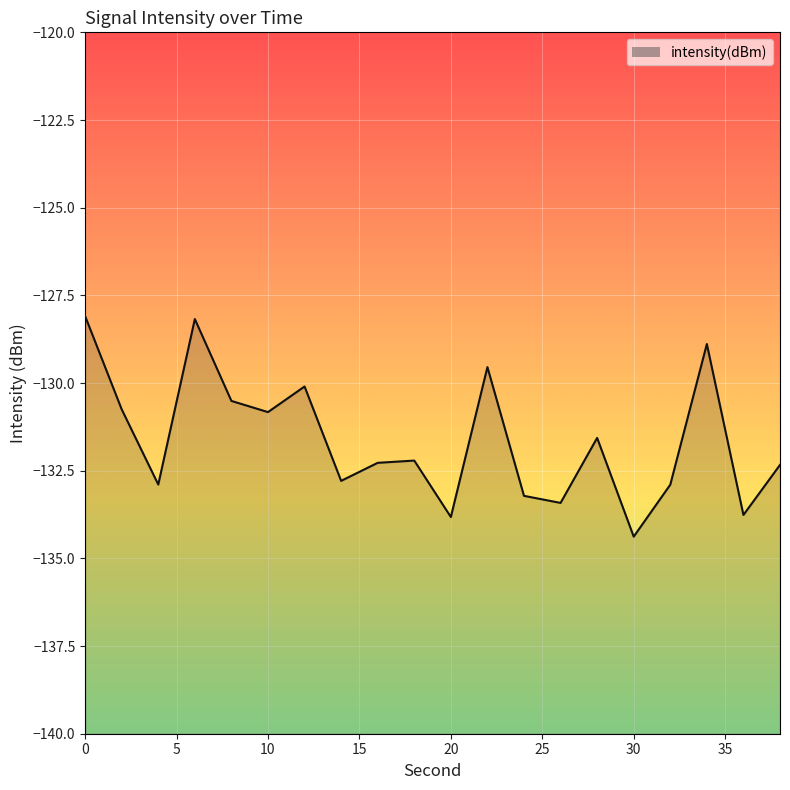

What is the difference between the maximum and minimum values?

6.3